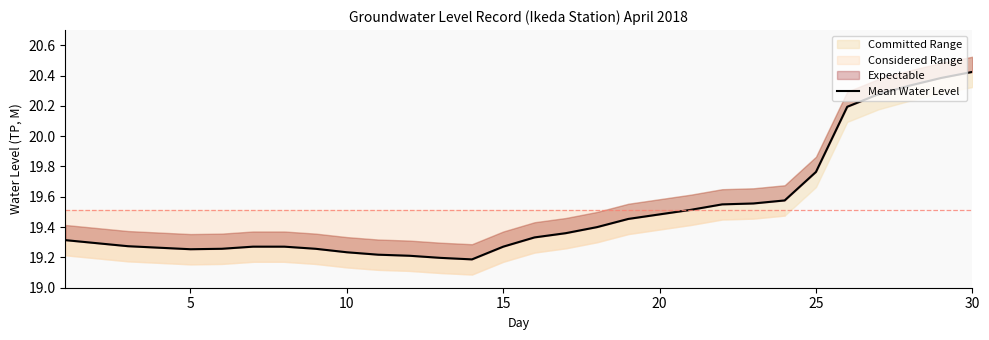

What is the difference between the maximum and second lowest values?

1.2